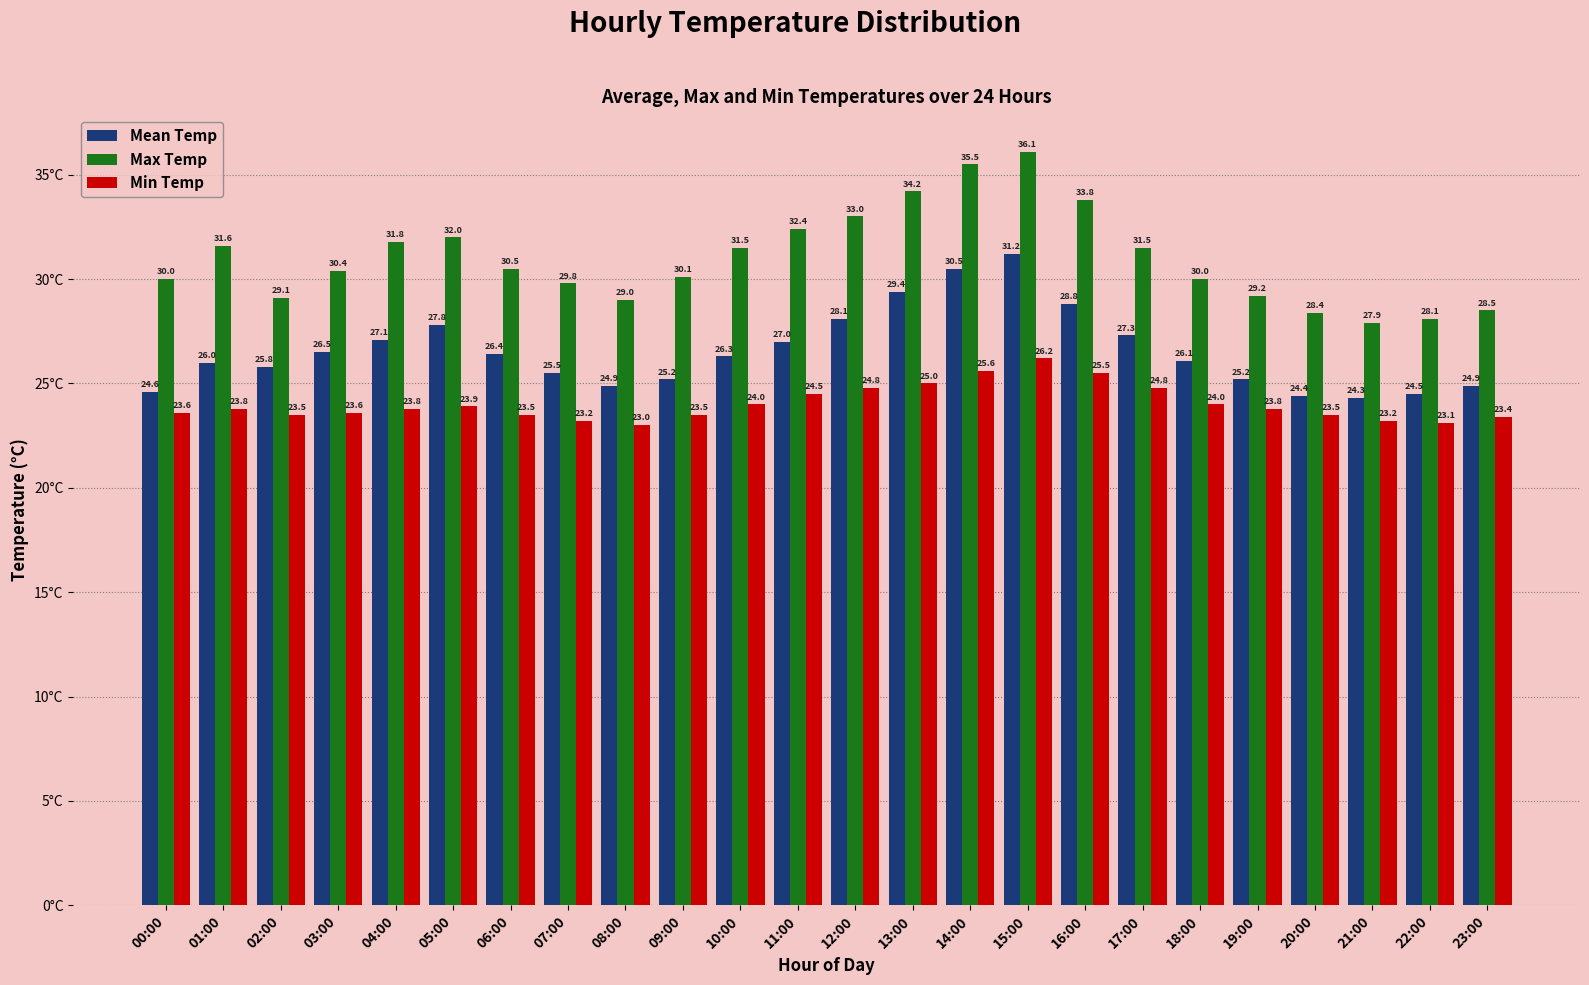

Does the chart contain stacked bars?

No